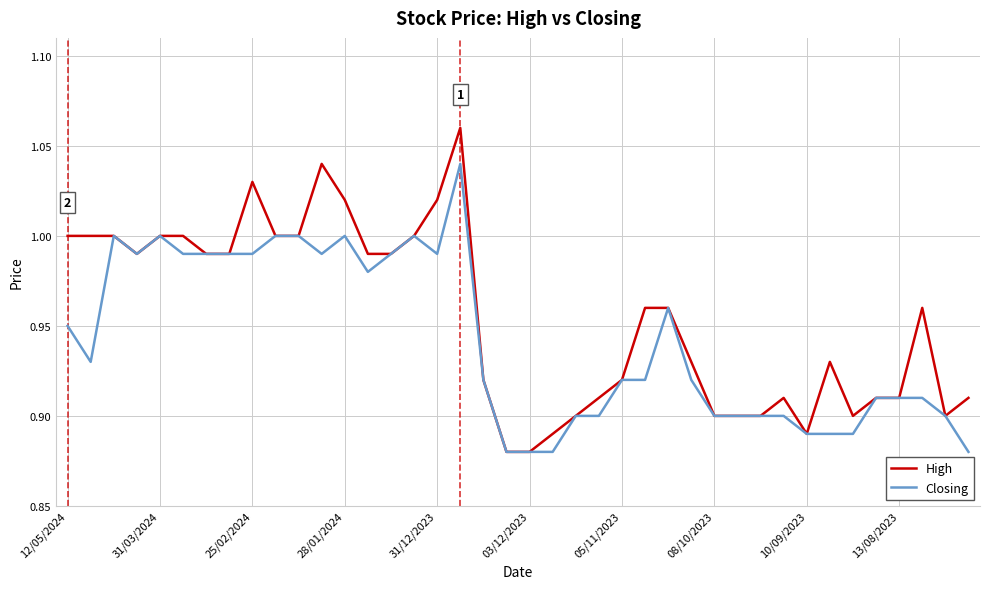

List the series in order of their overall mean, lowest first.

Closing, High